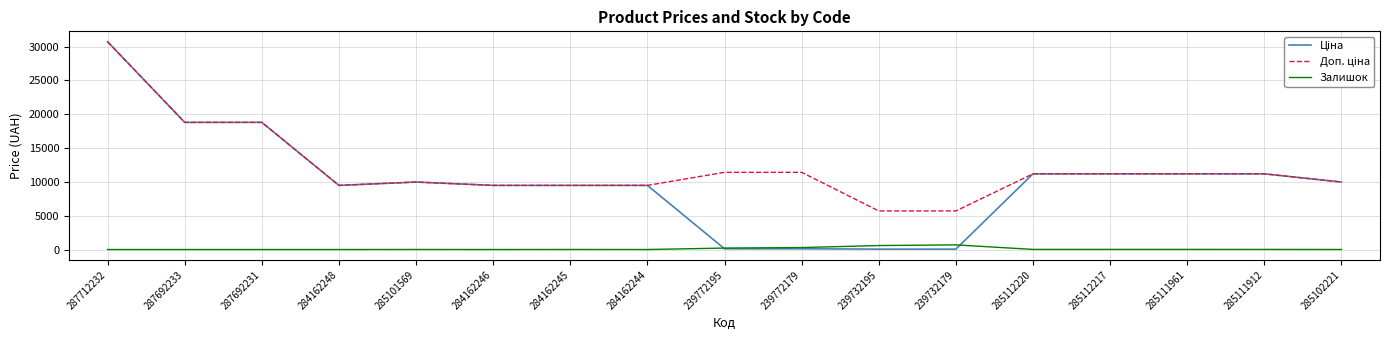

At which category is the sum across all series the highest?

287712232